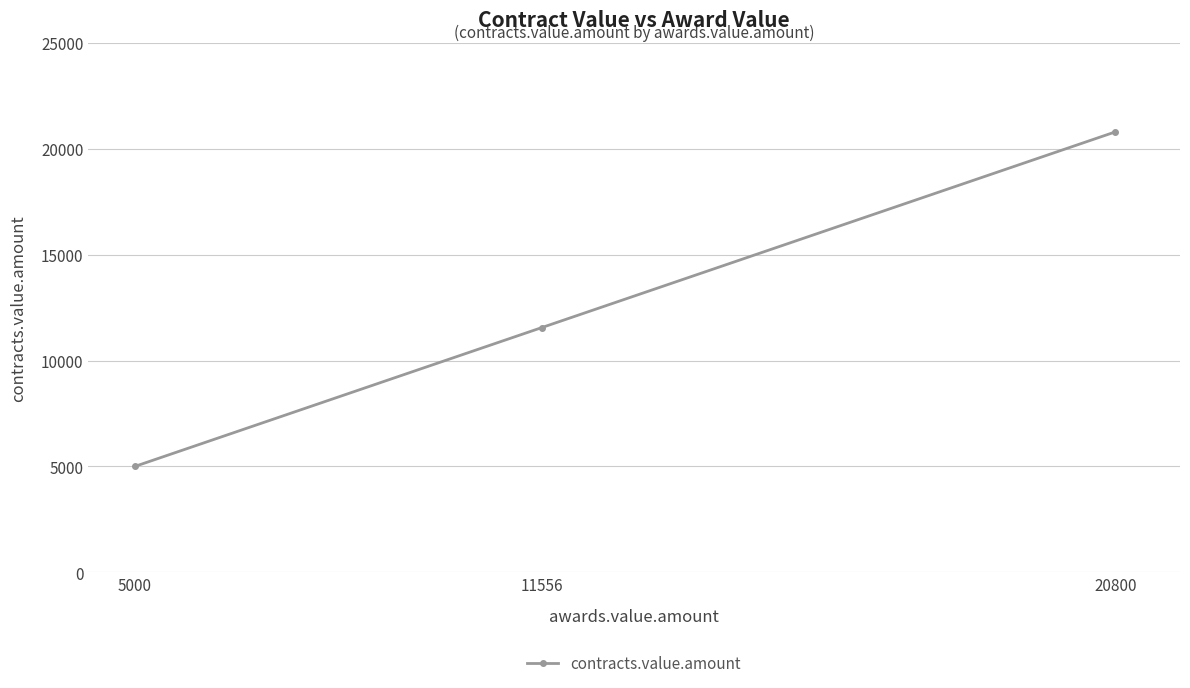

What is the ratio of the value at 5000 to the value at 11556?

0.4